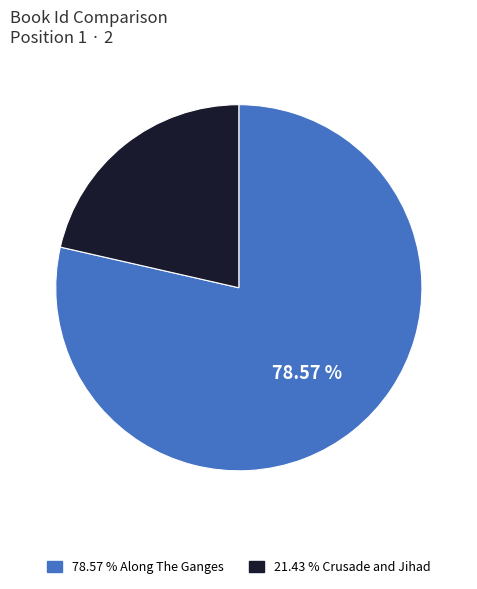

Is there a majority slice in this chart?

Yes